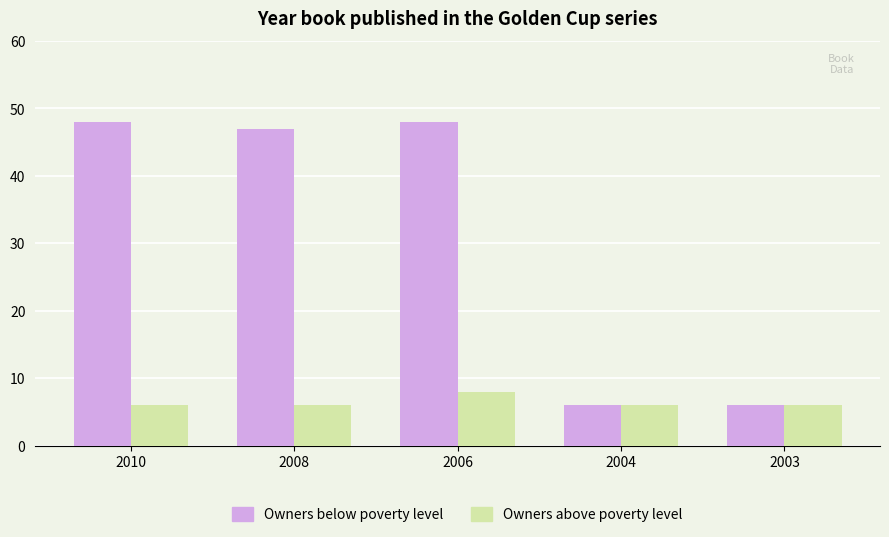

Between 2010 and 2004, which series saw the biggest shift?

Owners below poverty level